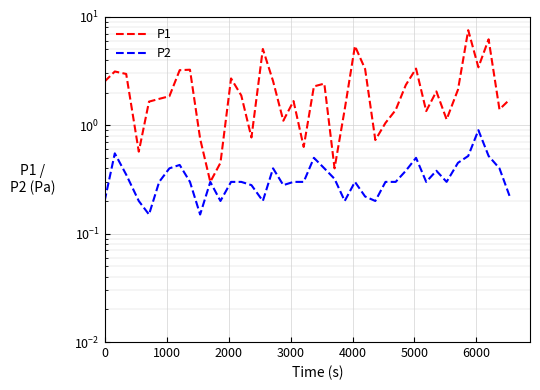

At which label is P1 closest to 3?

2000